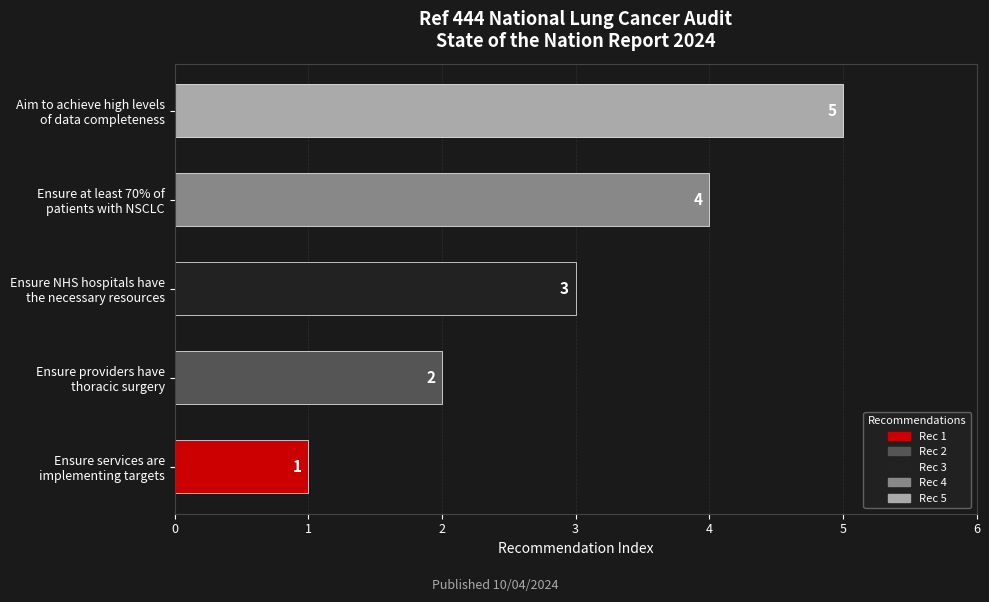

How many values are between 2 and 4?

3